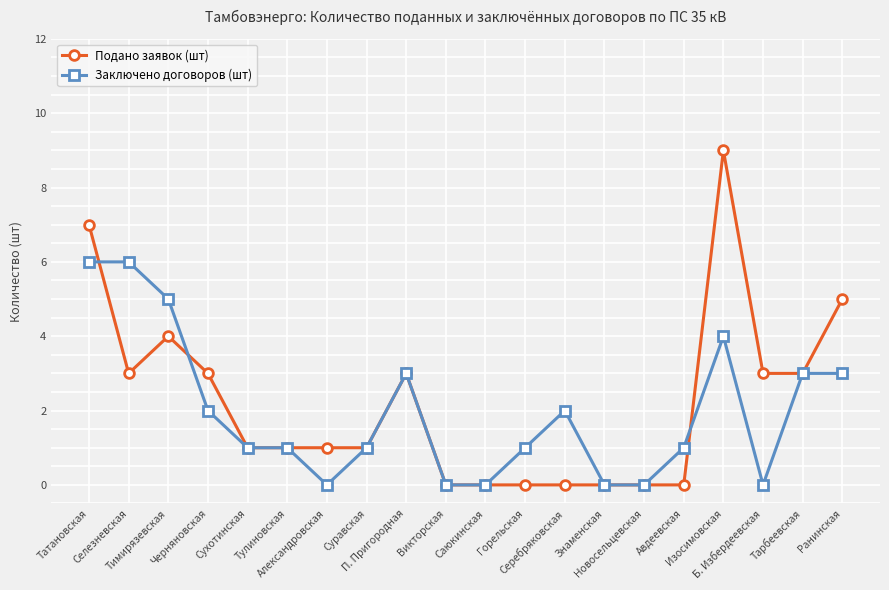

What is the label of the 3rd point from the left?

Тимирязевская